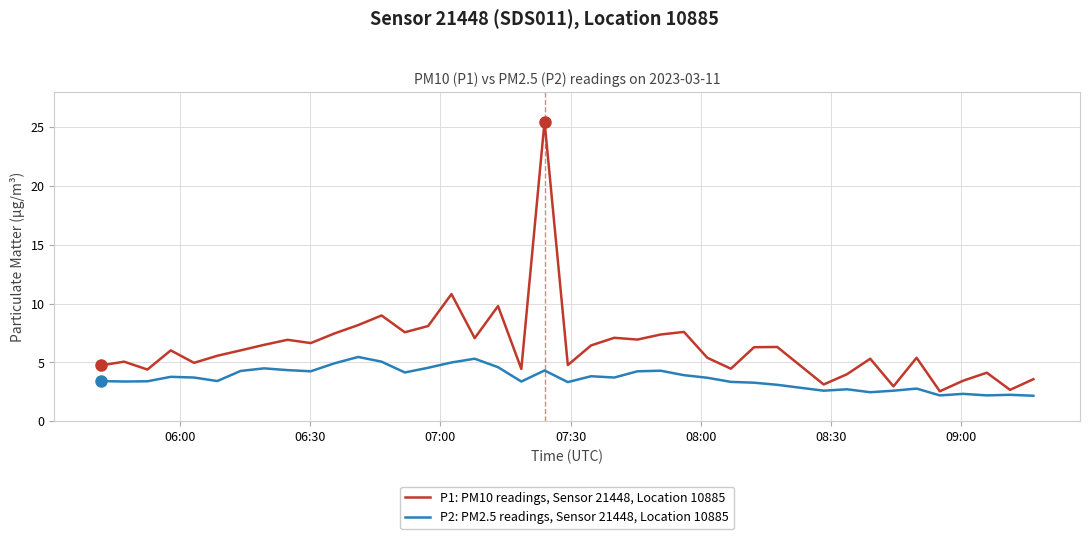

Which series has the largest total across all categories?

P1: PM10 readings, Sensor 21448, Location 10885